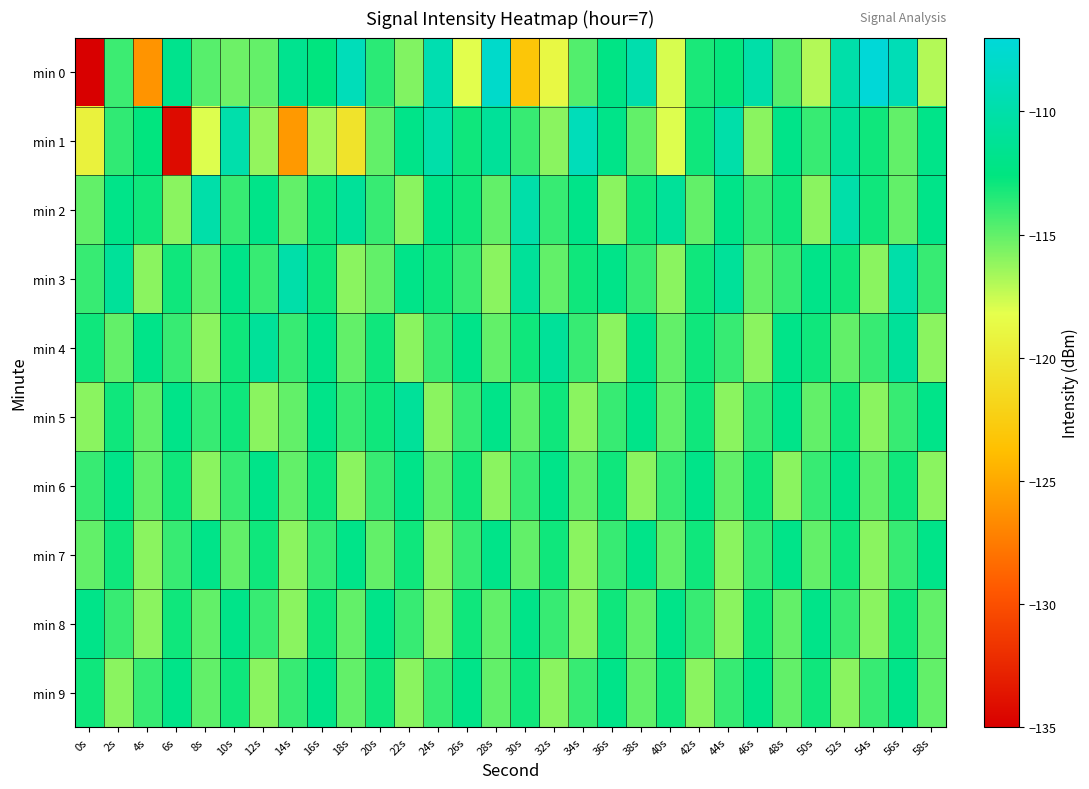

What is the greatest value displayed?

-107.1